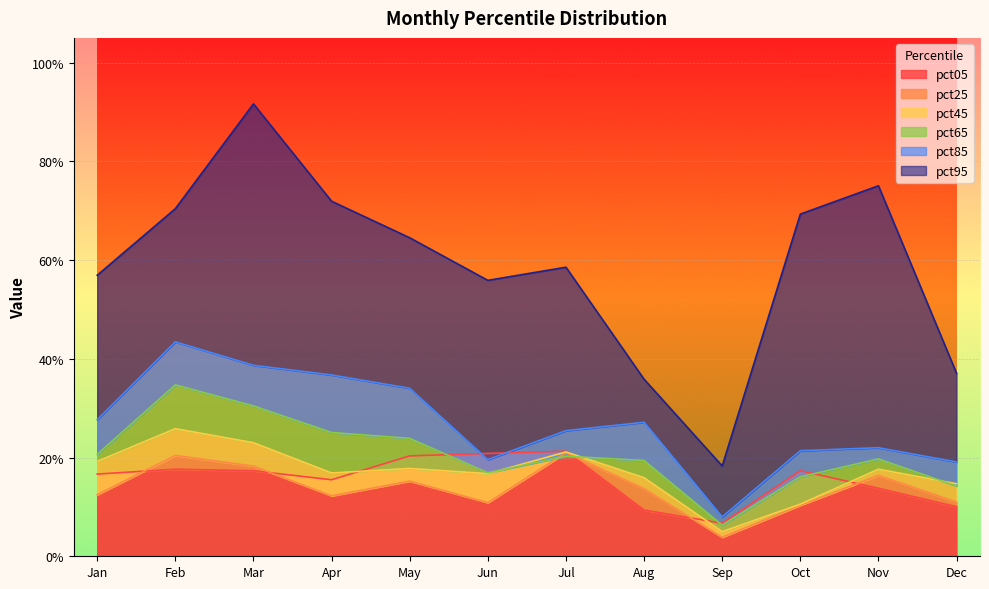

At how many categories does at least one series exceed 0?

12